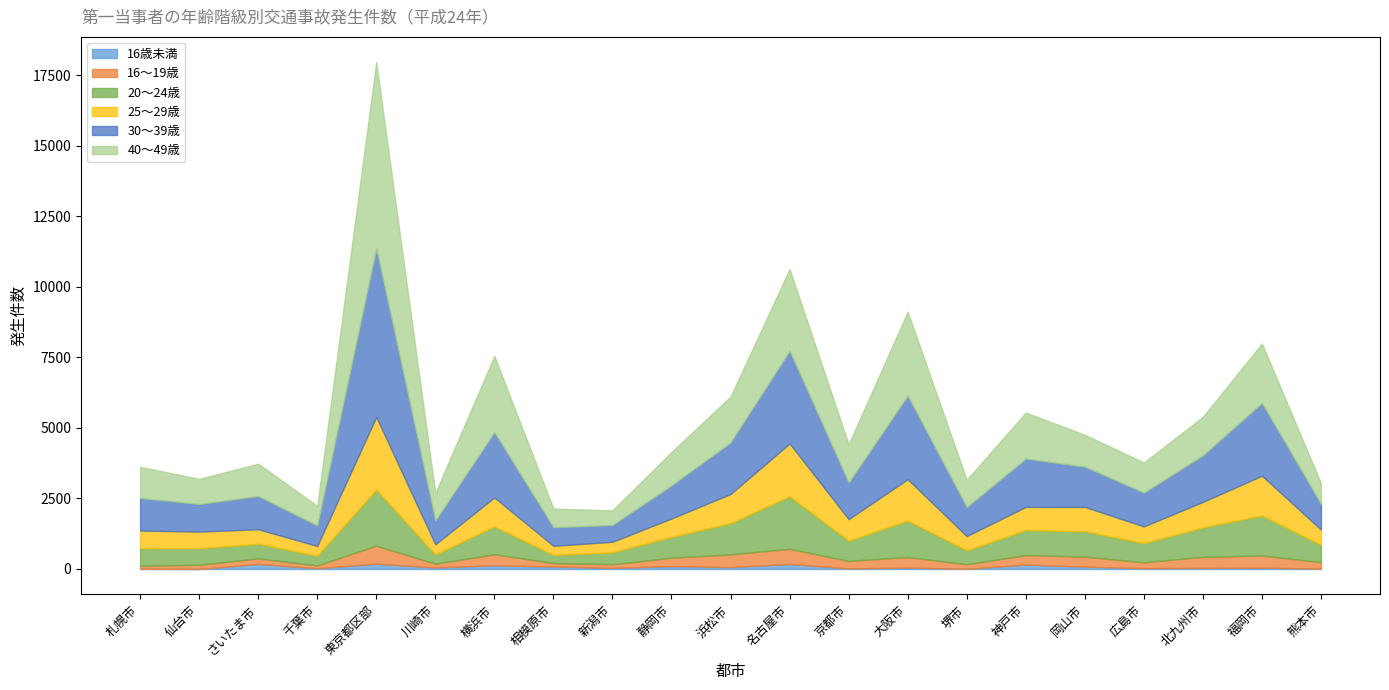

At 札幌市, list the series in order from largest to smallest.

30～39歳, 40～49歳, 20～24歳, 25～29歳, 16～19歳, 16歳未満